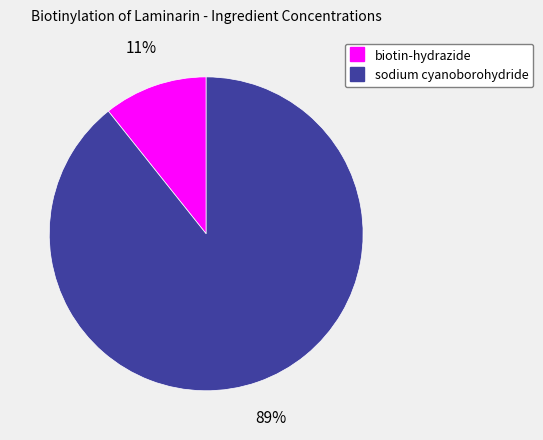

To the nearest percent, what is the average slice percentage?

50%